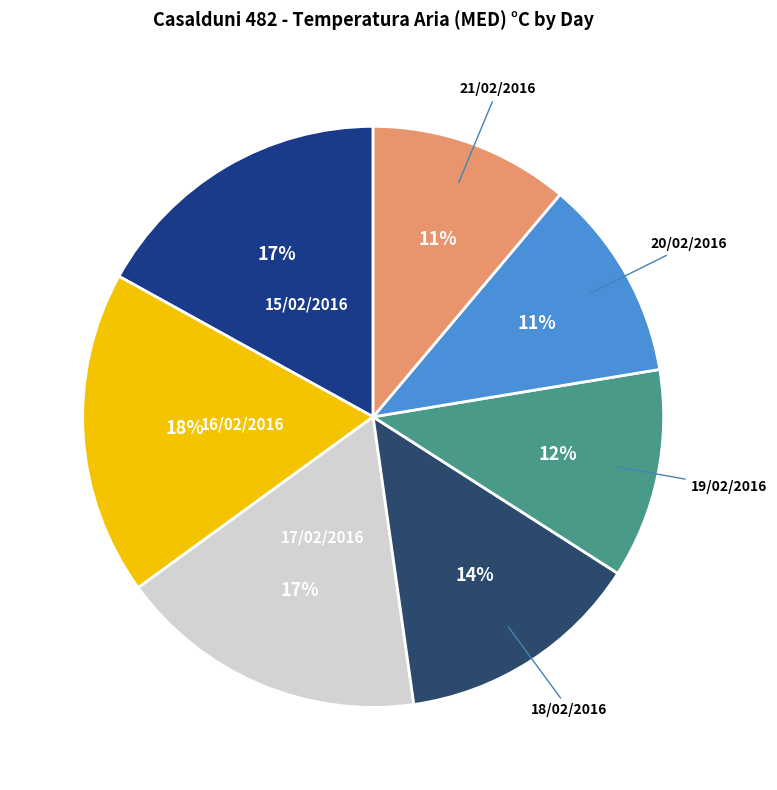

Do 17/02/2016 and 19/02/2016 together represent more than half of the pie?

No